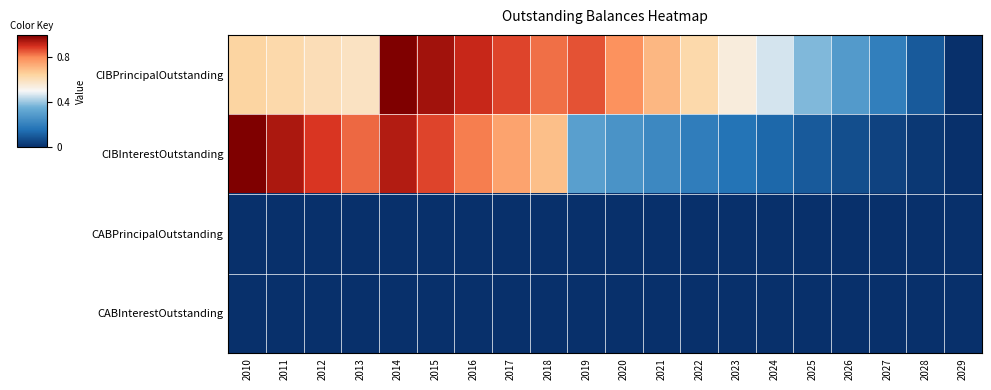

What is the difference between the highest and lowest values at 2026?

0.3